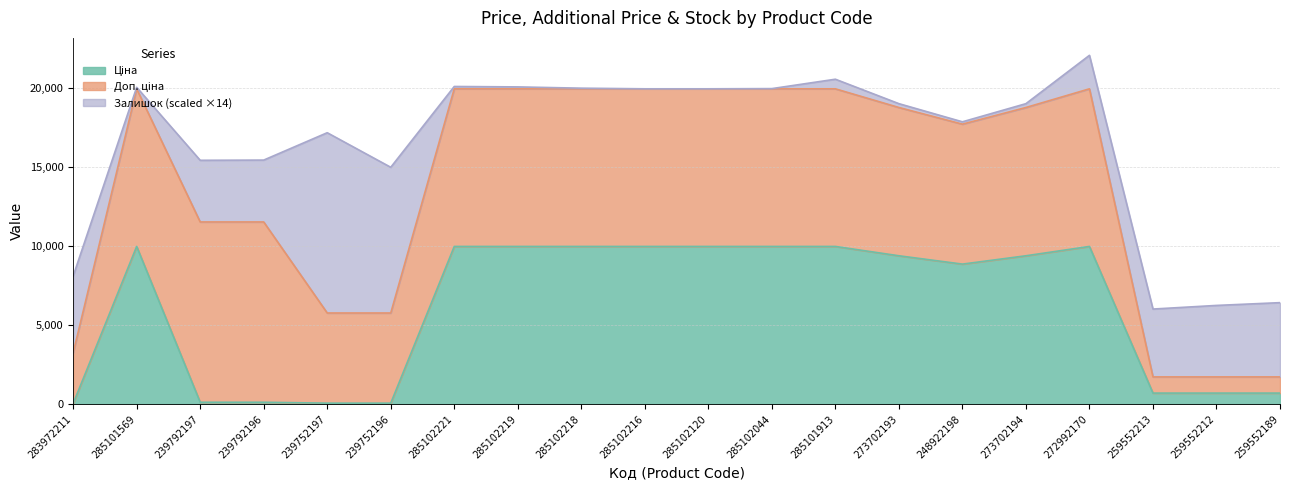

Does the chart have visible grid lines?

Yes